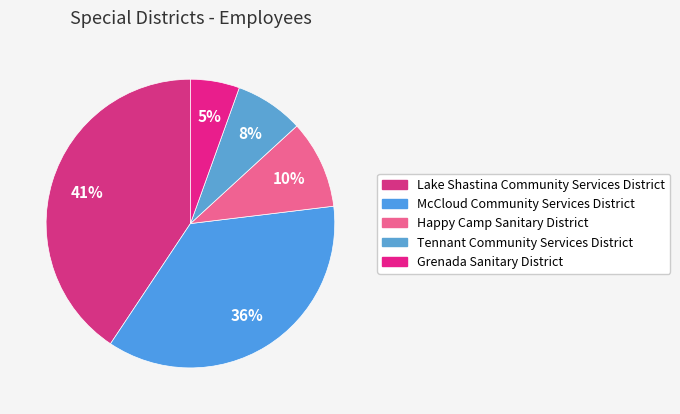

Count the number of slices in the pie.

5